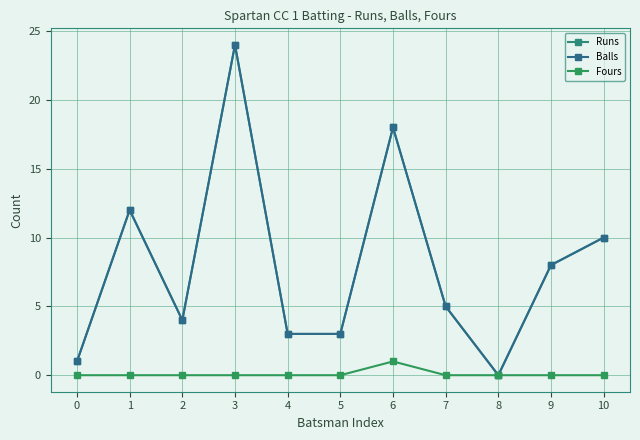

Reading left to right, what are all the values shown in this chart?

Runs: 1	12	4	24	3	3	18	5	0	8	10
Balls: 1	12	4	24	3	3	18	5	0	8	10
Fours: 0	0	0	0	0	0	1	0	0	0	0